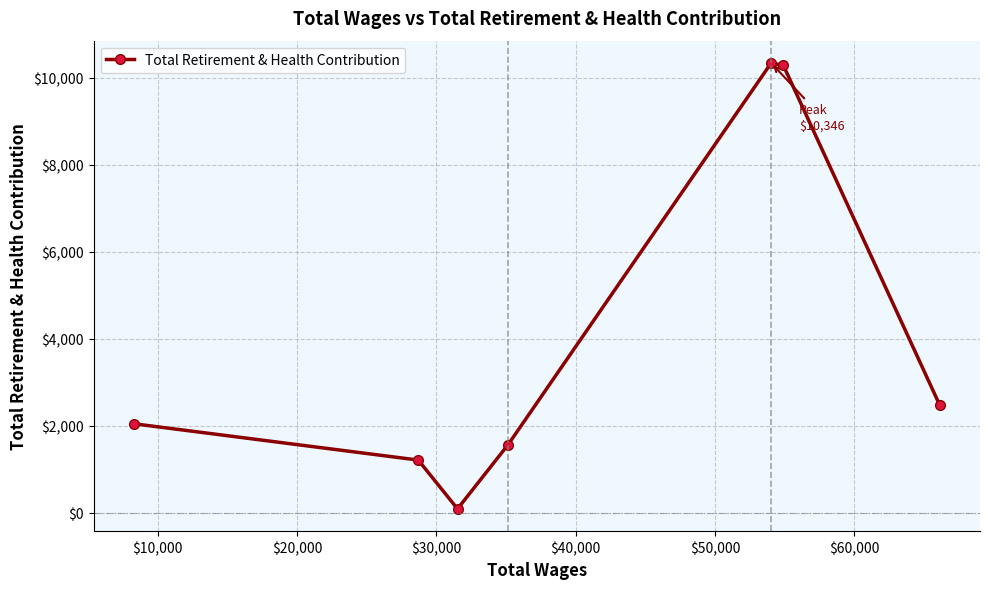

True or false: the data has more than 0 interior local peaks.

True